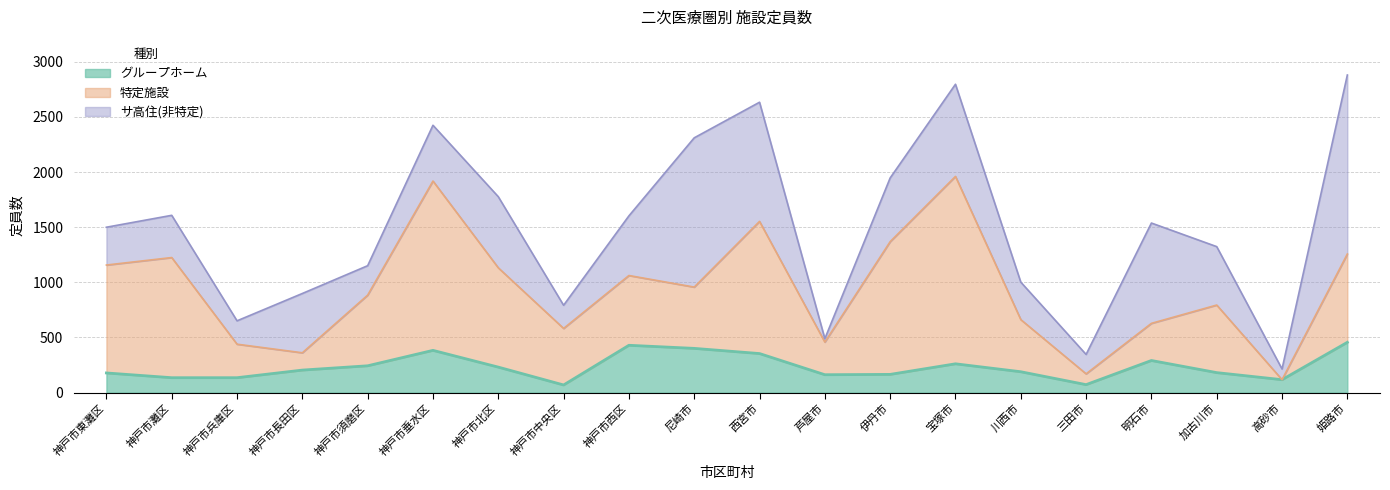

What is the highest value of the サ高住(非特定) series?

1624